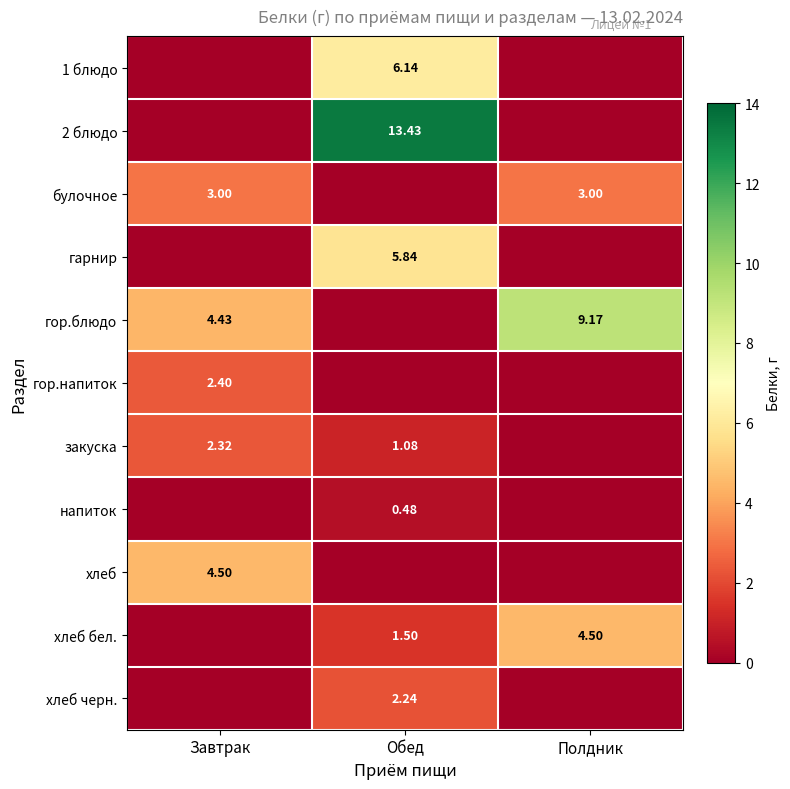

The булочное series shows 4.7 at Завтрак. True or false?

False